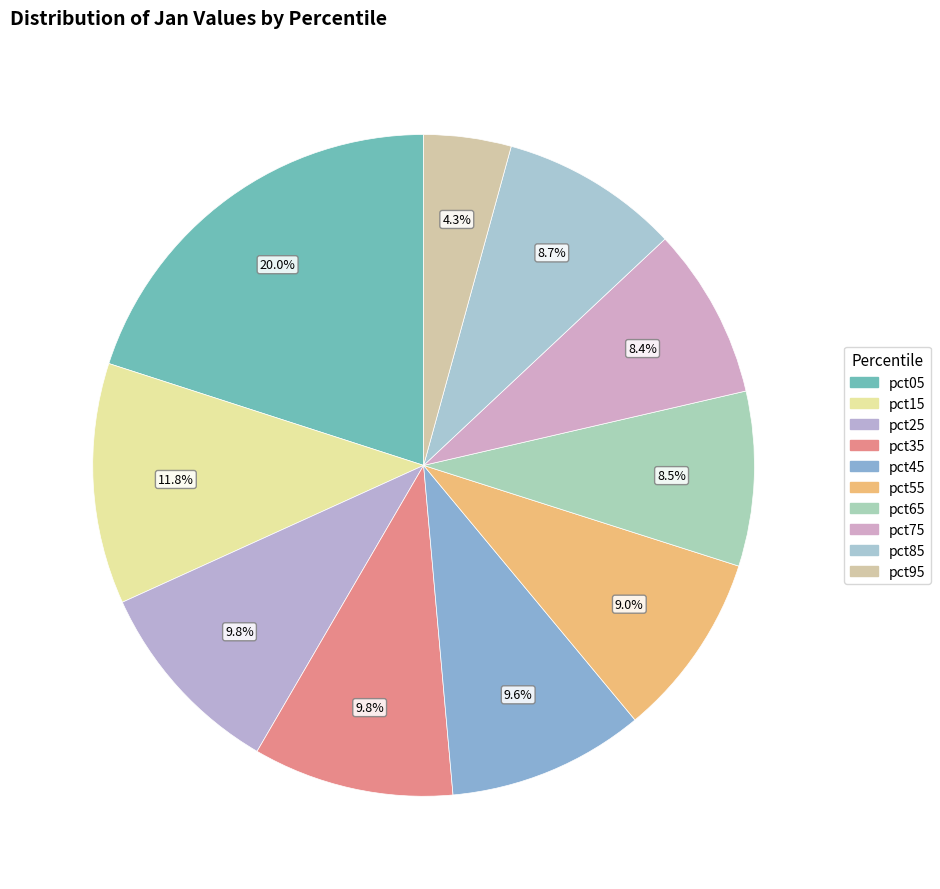

To the nearest percent, what is the difference between the largest and smallest slice percentages?

16%